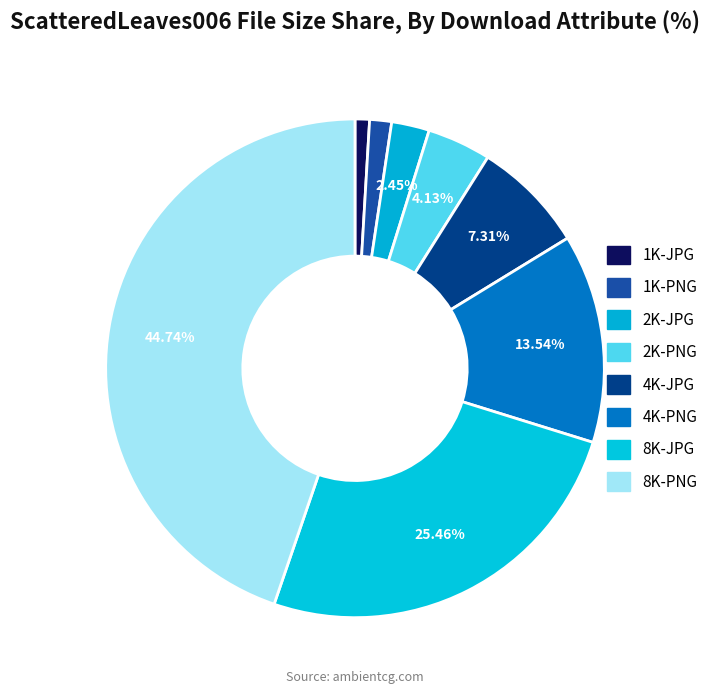

To the nearest percent, what percentage of the pie is 1K-PNG?

1%